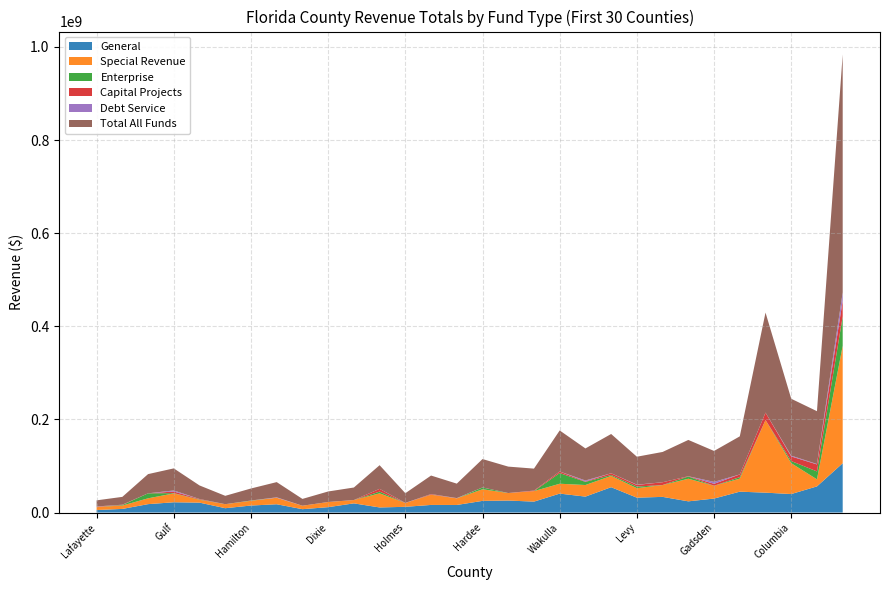

Reading right to left, what are all the values shown in this chart?

General: Monroe=105873441	Putnam=56169554	Columbia=39722135	Walton=42698425	Jackson=44845279	Gadsden=30037270	Suwannee=24051654	Okeechobee=33653485	Levy=31927180	Hendry=54436532	DeSoto=34224409	Wakulla=40661846	Bradford=23464411	Baker=25753087	Hardee=25052512	Washington=16269811	Taylor=16351266	Holmes=12288439	Madison=10941559	Gilchrist=19702067	Dixie=11566220	Union=7211477	Jefferson=17786485	Hamilton=15049576	Calhoun=9314381	Glades=21275914	Gulf=22054325	Franklin=18035899	Liberty=7782810	Lafayette=5356484
Special Revenue: Monroe=252318853	Putnam=15158371	Columbia=66232378	Walton=155987557	Jackson=27931162	Gadsden=27521670	Suwannee=48546265	Okeechobee=25365538	Levy=20402714	Hendry=24185334	DeSoto=24891582	Wakulla=21211736	Bradford=22514332	Baker=16141448	Hardee=24918749	Washington=14255860	Taylor=21864072	Holmes=8237109	Madison=30284600	Gilchrist=7160435	Dixie=11053795	Union=7418720	Jefferson=13916815	Hamilton=10181689	Calhoun=8635818	Glades=6095670	Gulf=19050248	Franklin=12511599	Liberty=7215985	Lafayette=6706243
Enterprise: Monroe=62982899	Putnam=16993213	Columbia=4608810	Walton=0	Jackson=3306473	Gadsden=0	Suwannee=4786107	Okeechobee=127180	Levy=3460910	Hendry=1894298	DeSoto=6725944	Wakulla=22913654	Bradford=0	Baker=0	Hardee=3913633	Washington=0	Taylor=266495	Holmes=0	Madison=3783951	Gilchrist=0	Dixie=0	Union=0	Jefferson=0	Hamilton=601260	Calhoun=0	Glades=665912	Gulf=606457	Franklin=10716912	Liberty=1158393	Lafayette=0
Capital Projects: Monroe=34181661	Putnam=15033601	Columbia=9913831	Walton=15934915	Jackson=5740482	Gadsden=4165681	Suwannee=593964	Okeechobee=5917379	Levy=3557148	Hendry=3834883	DeSoto=867383	Wakulla=3352929	Bradford=1189944	Baker=0	Hardee=0	Washington=0	Taylor=1242740	Holmes=0	Madison=5819467	Gilchrist=12643	Dixie=0	Union=0	Jefferson=61827	Hamilton=0	Calhoun=0	Glades=1055553	Gulf=3460090	Franklin=0	Liberty=653507	Lafayette=702911
Debt Service: Monroe=17294125	Putnam=914857	Columbia=1700677	Walton=26580	Jackson=2684	Gadsden=4150201	Suwannee=0	Okeechobee=0	Levy=600332	Hendry=0	DeSoto=2129334	Wakulla=0	Bradford=0	Baker=0	Hardee=0	Washington=504432	Taylor=0	Holmes=229553	Madison=0	Gilchrist=0	Dixie=0	Union=0	Jefferson=916963	Hamilton=0	Calhoun=0	Glades=0	Gulf=2243929	Franklin=0	Liberty=15421	Lafayette=326362
Total All Funds: Monroe=511250961	Putnam=113400819	Columbia=122177831	Walton=214852972	Jackson=81826080	Gadsden=66412880	Suwannee=77977990	Okeechobee=65063582	Levy=59948284	Hendry=84351047	DeSoto=68838652	Wakulla=88140165	Bradford=47168687	Baker=56751916	Hardee=60972921	Washington=31056160	Taylor=39724573	Holmes=20755101	Madison=50829577	Gilchrist=26875145	Dixie=22620015	Union=14630197	Jefferson=32682090	Hamilton=25832525	Calhoun=17950199	Glades=29110427	Gulf=47415049	Franklin=41264410	Liberty=16826116	Lafayette=13092000